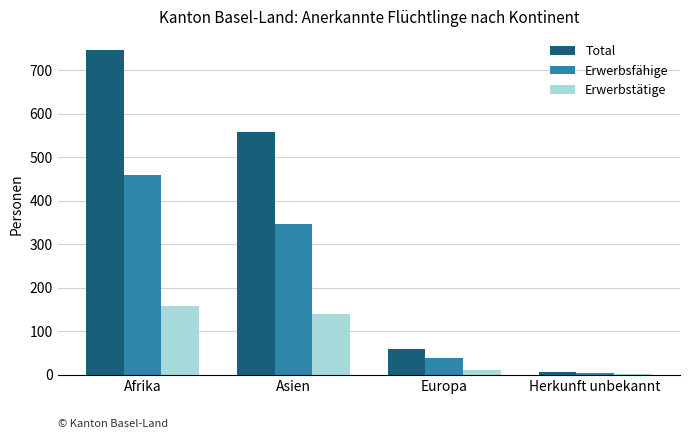

Where does the Total series first go above 558?

Afrika